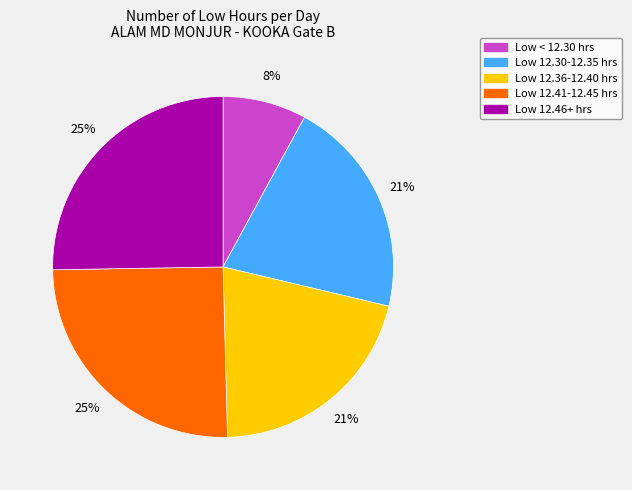

Count the number of slices in the pie.

5